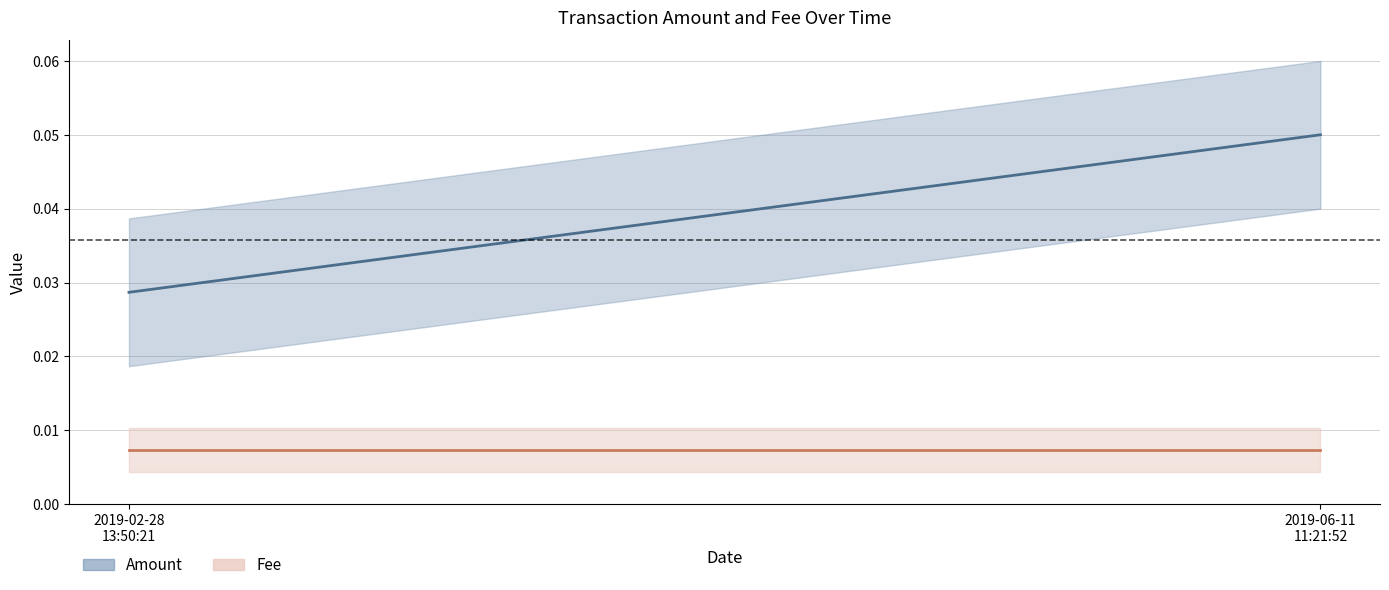

How many Amount values are between 0 and 1?

2